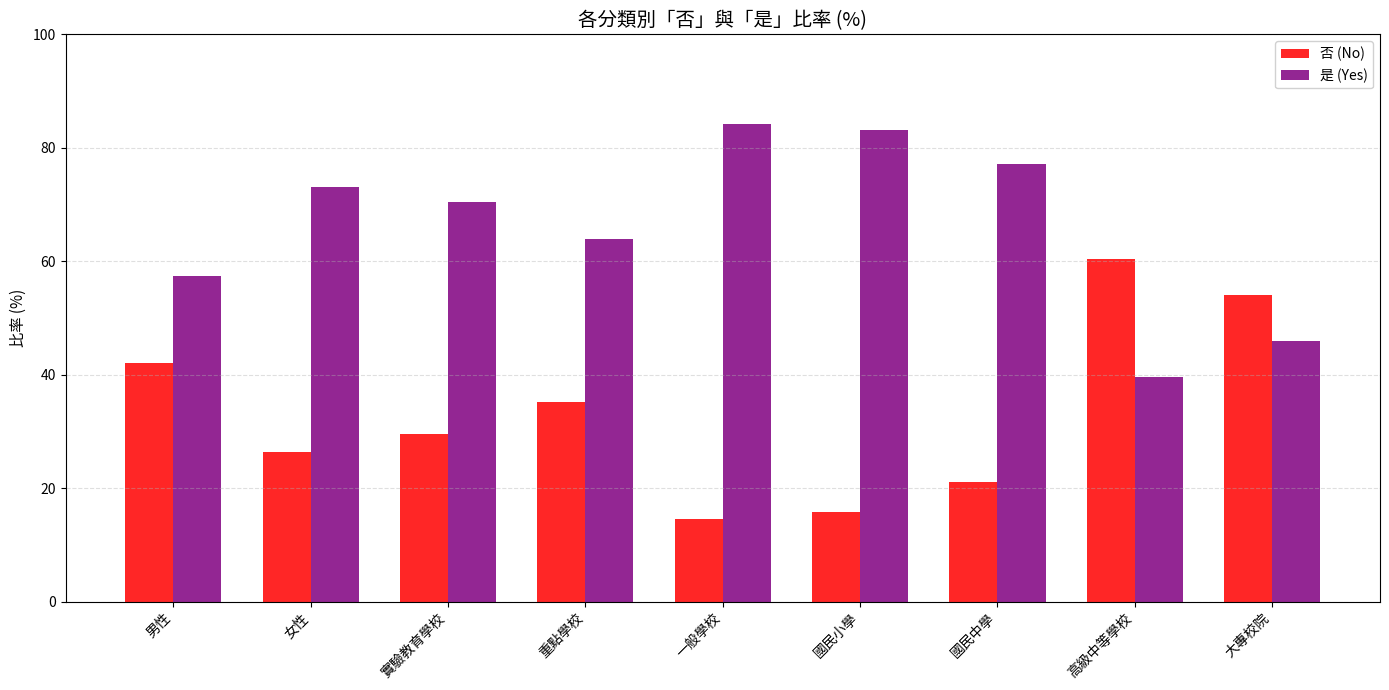

What is the spread (max minus min) of values at 大專校院?

8.2